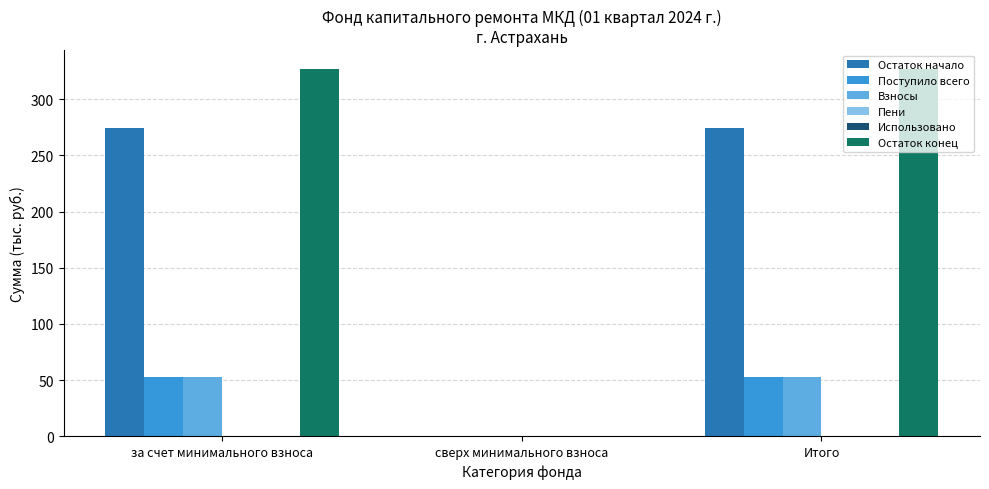

What is the sum of all Поступило всего values?

105.9